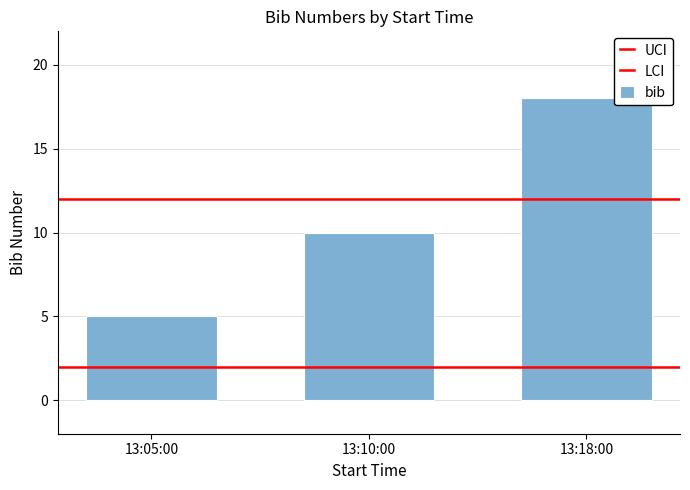

The value at 13:18:00 is 18. True or false?

True